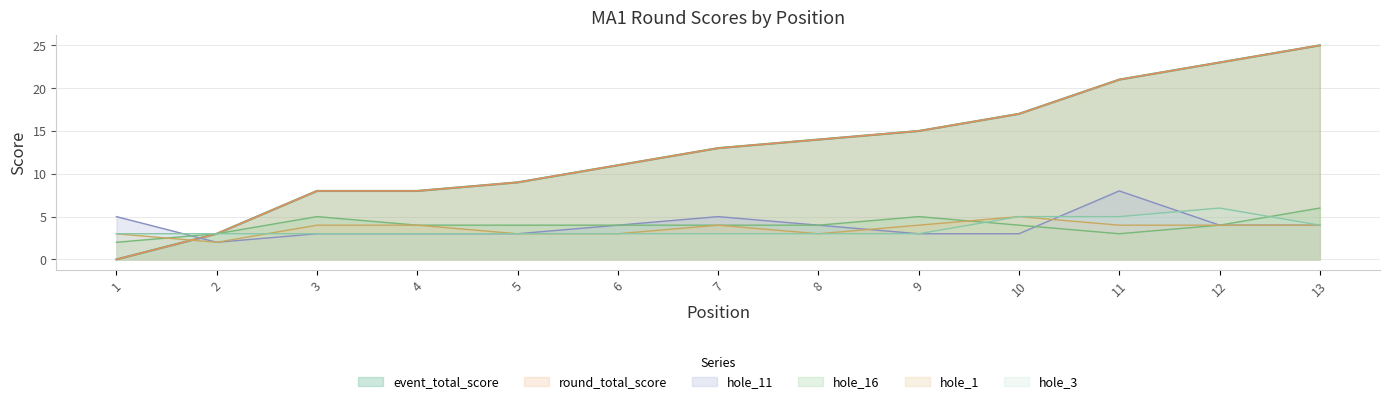

Is it true that hole_1 equals 1 at 4?

False